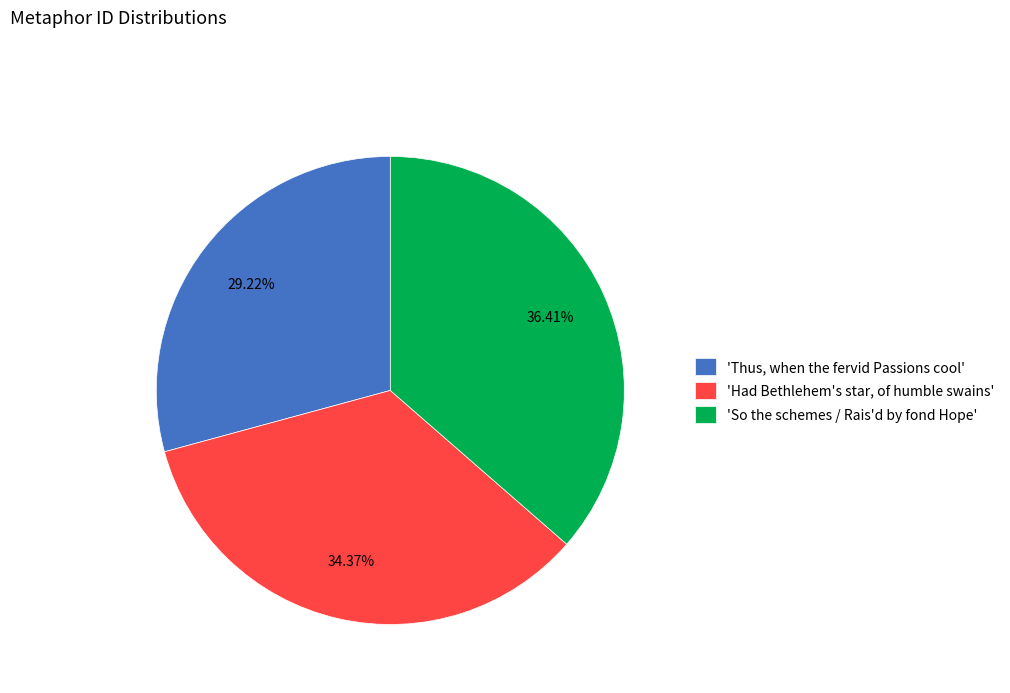

Is 'So the schemes / Rais'd by fond Hope' the majority of the pie?

No